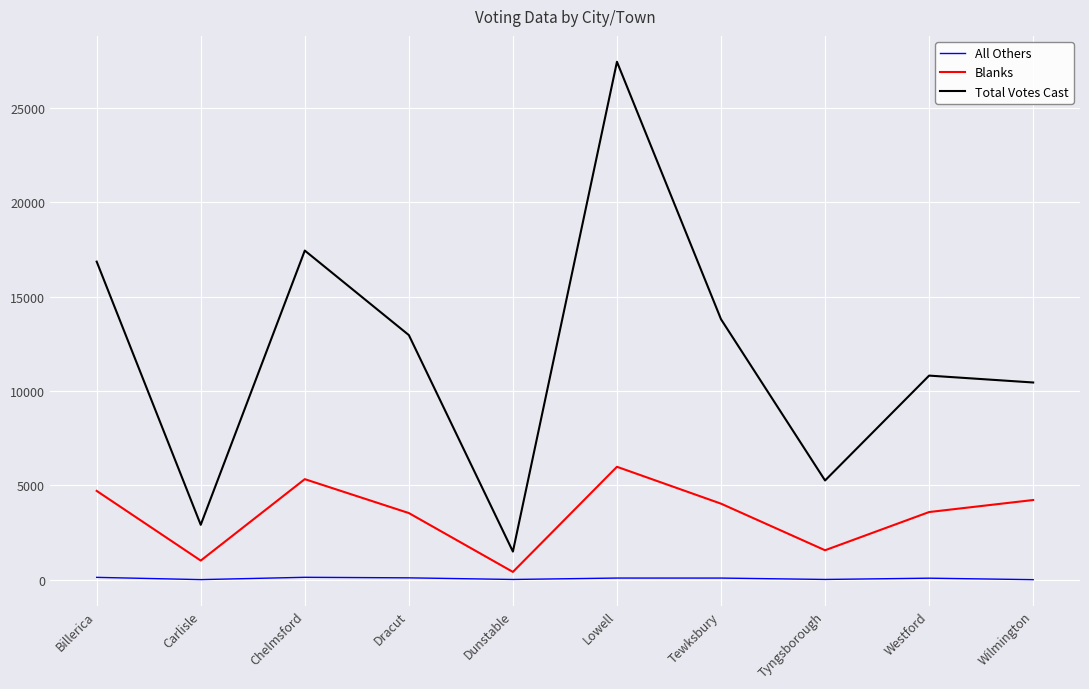

What is the difference between the All Others values at Lowell and Billerica?

37